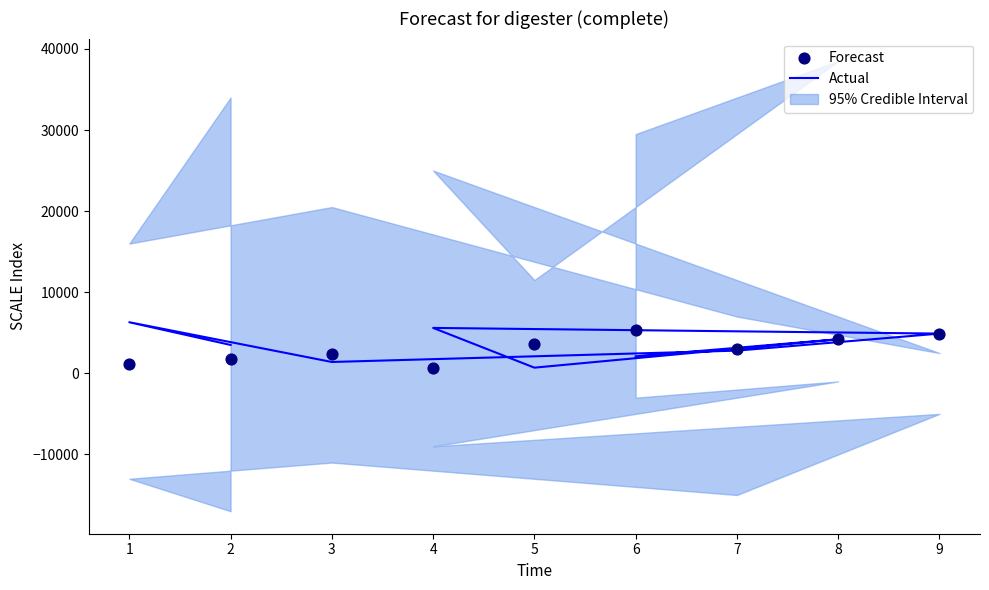

At how many categories does at least one series exceed 5019?

3